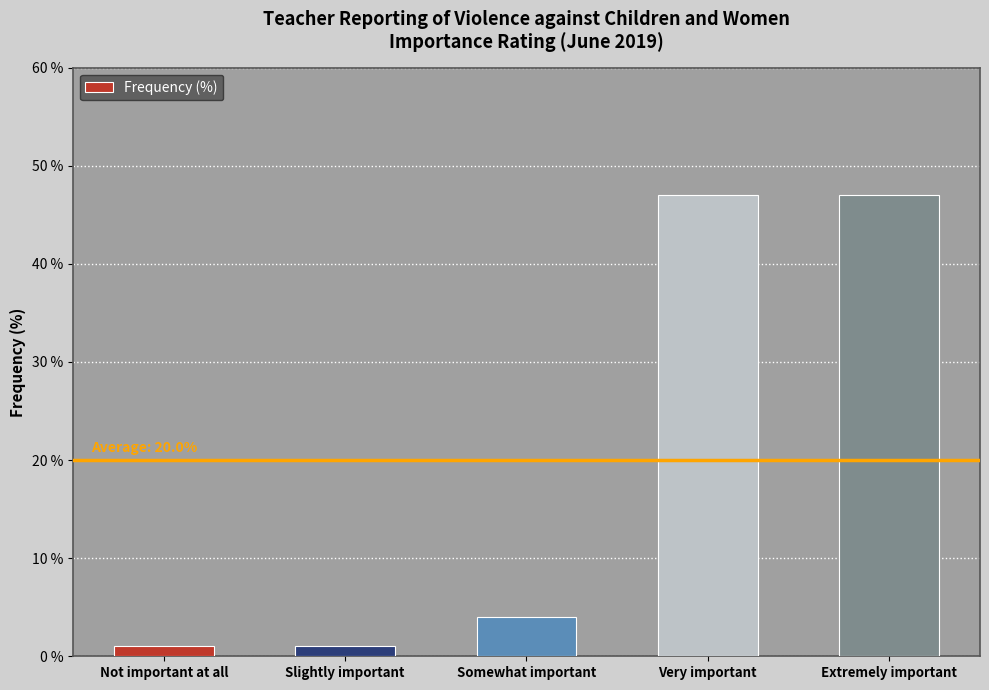

Where is the data nearest to the value 24?

Somewhat important